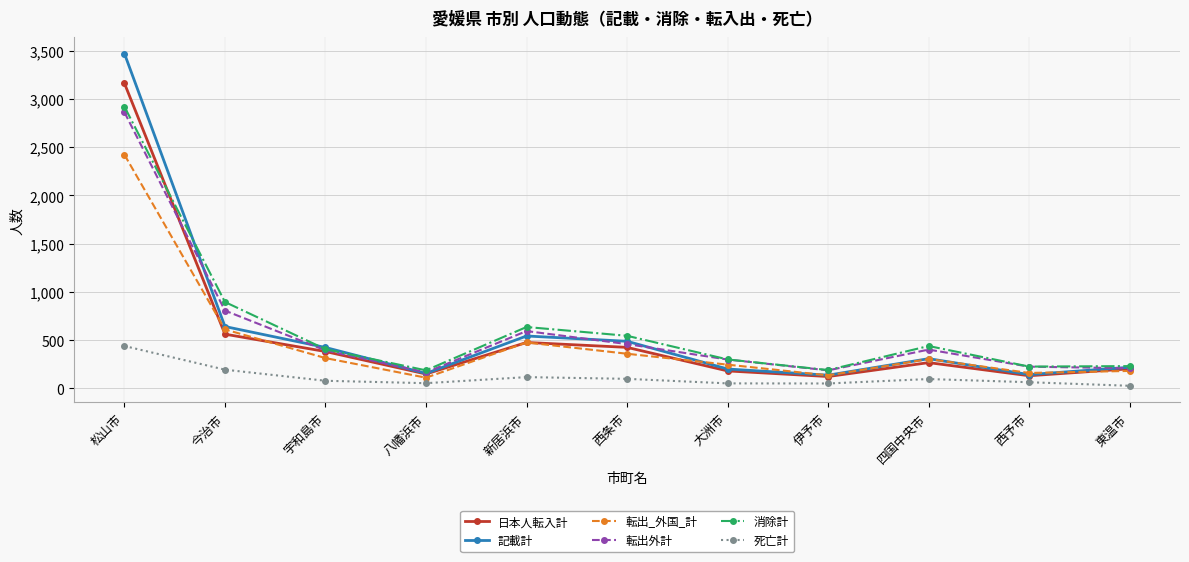

True or false: 転出_外国_計 has a value of 2422 at 松山市.

True